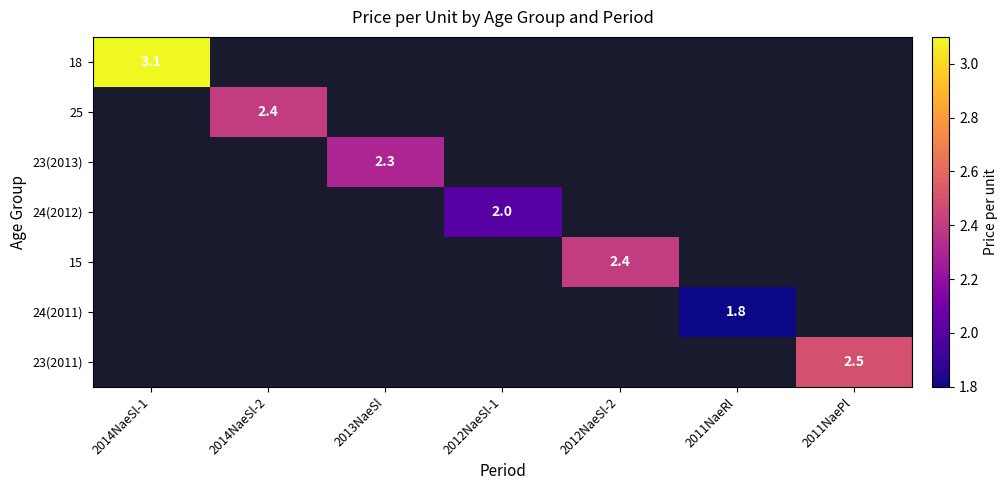

How many series are shown in this chart?

7